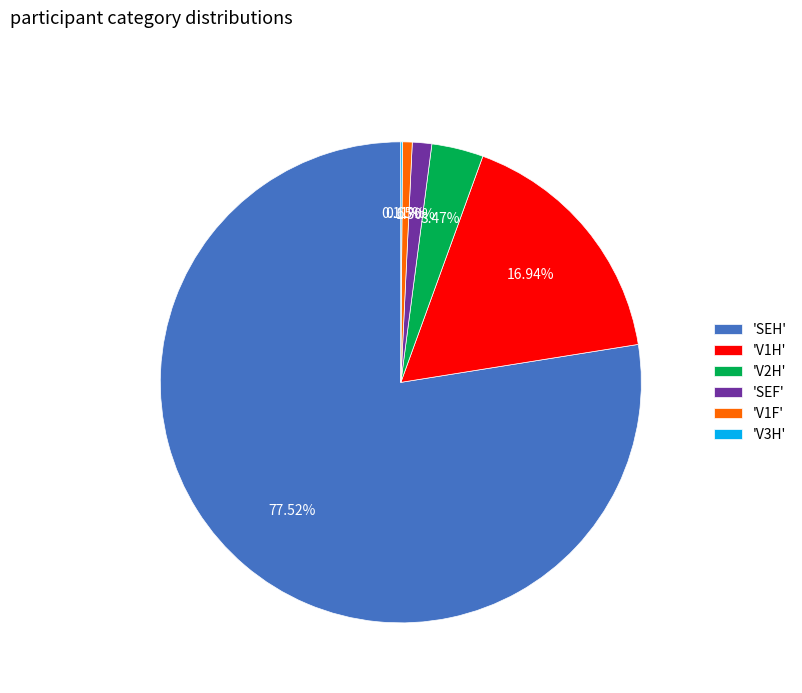

Which slice is the largest?

'SEH'